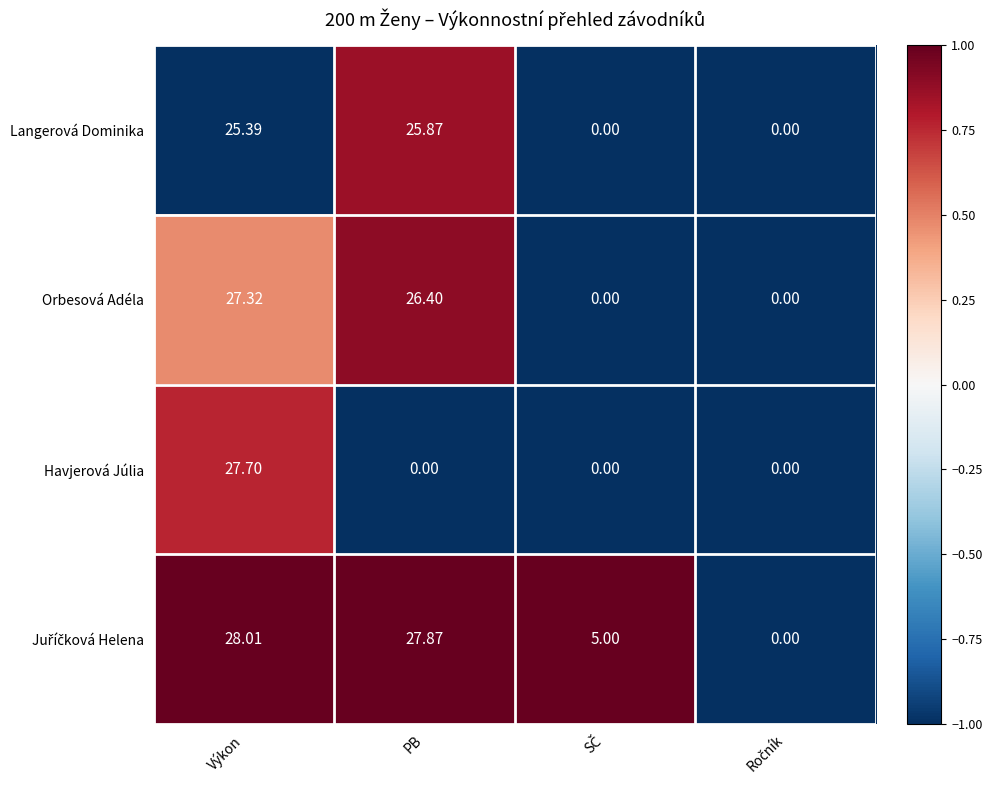

What is the smallest value displayed?

0.0